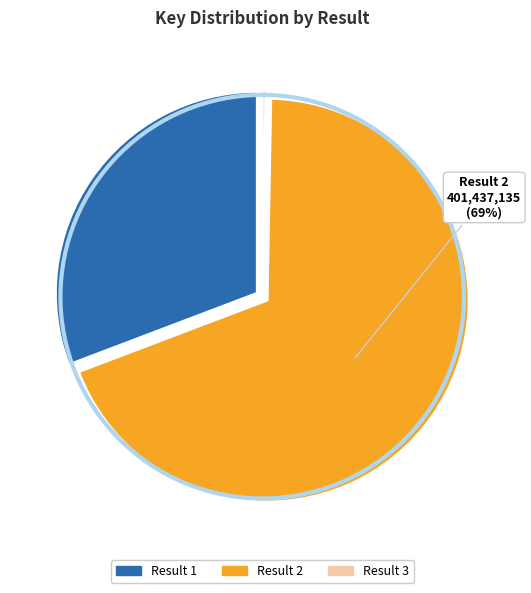

Does any single category account for the majority?

Yes